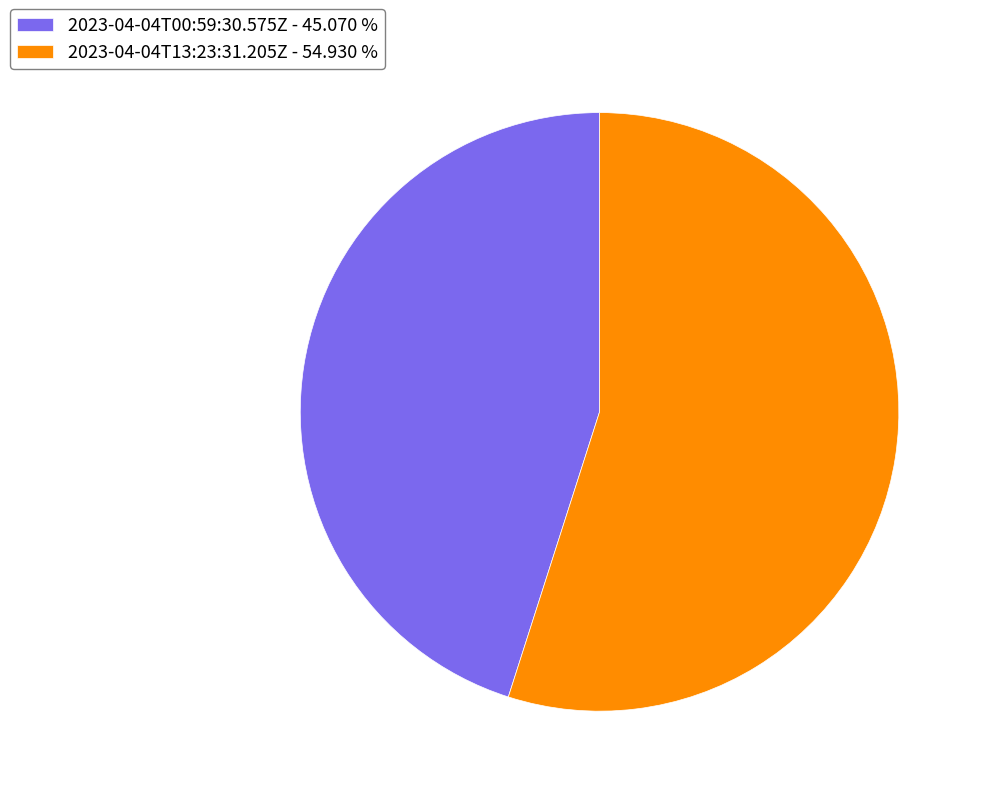

Is there any slice that represents more than half of the pie?

Yes